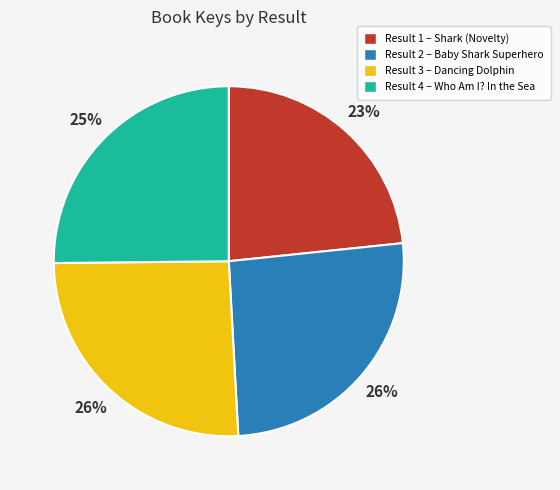

Is there a majority slice in this chart?

No